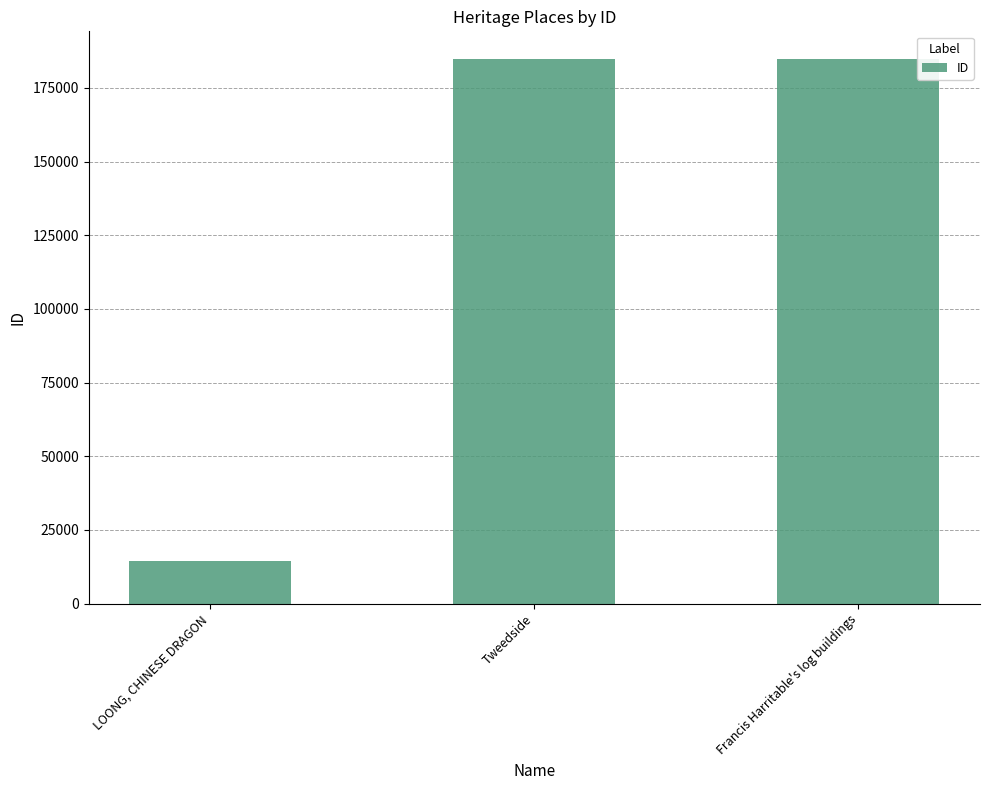

List the labels in order of value, smallest first.

LOONG, CHINESE DRAGON, Tweedside, Francis Harritable's log buildings